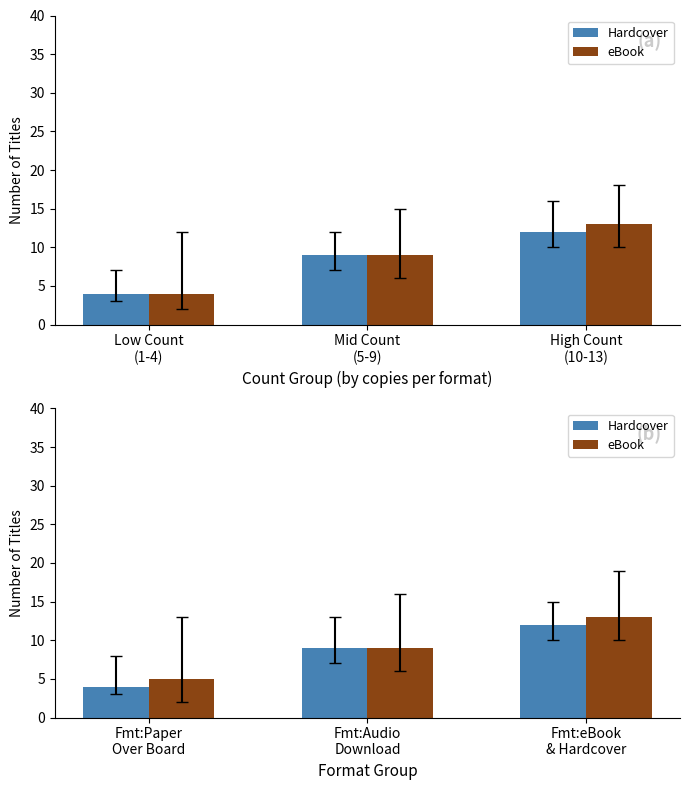

What is the sum of the Hardcover values at Fmt:Audio Download and Fmt:eBook & Hardcover?

21